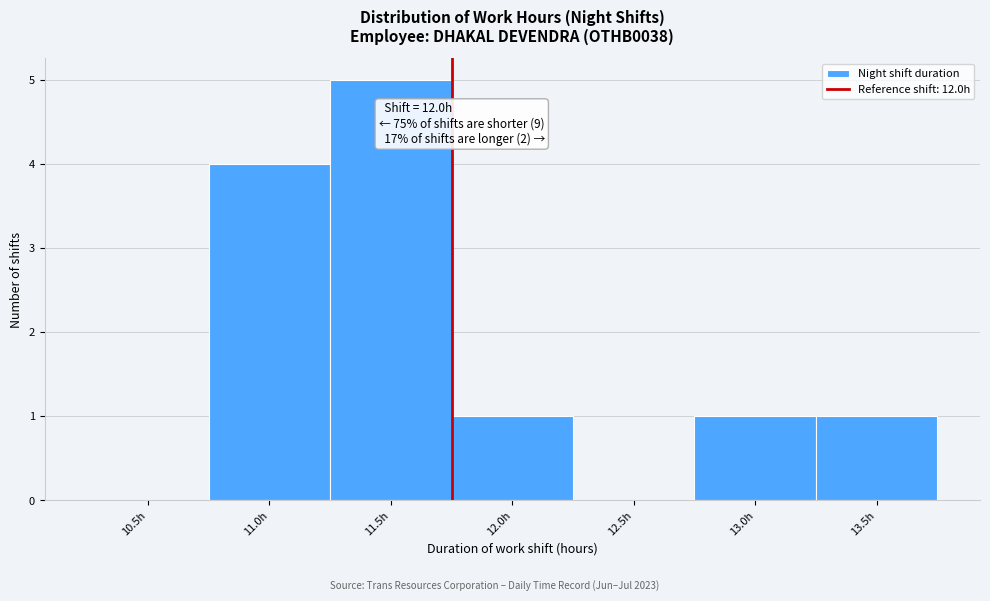

Reading left to right, what are all the values shown in this chart?

10.5h=0	11.0h=4	11.5h=5	12.0h=1	12.5h=0	13.0h=1	13.5h=1